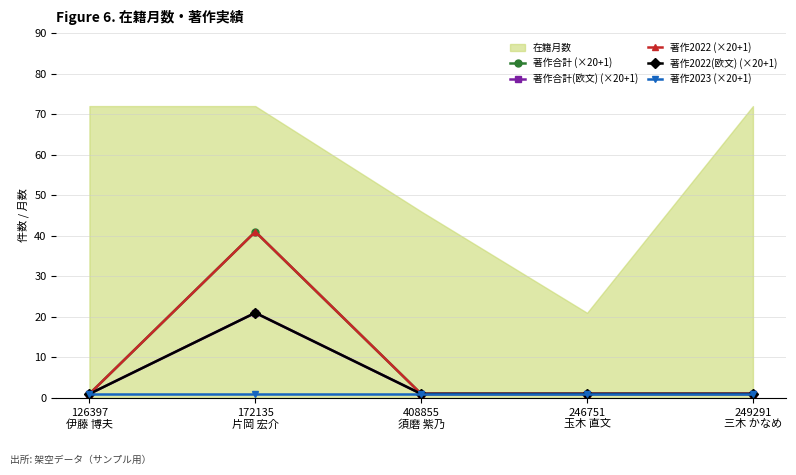

What is the value of the 著作2023 (×20+1) point at the 1st from the left?

1